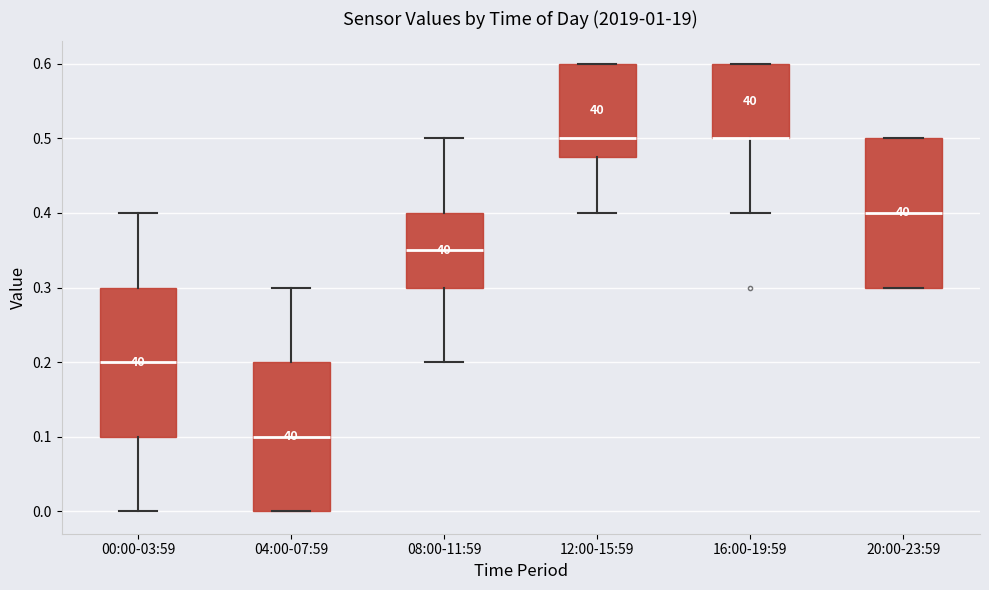

Reading left to right, transcribe this box plot: for each box, give where its median line is, the range the box spans, and where its two whiskers end, as read against the y-axis. The values are not printed on the chart, so give them approximately, as read against the axis.

00:00-03:59: median 0.20, box 0.10 to 0.30, whiskers 0.00 to 0.40
04:00-07:59: median 0.10, box 0.00 to 0.20, whiskers 0.00 to 0.30
08:00-11:59: median 0.35, box 0.30 to 0.40, whiskers 0.20 to 0.50
12:00-15:59: median 0.50, box 0.48 to 0.60, whiskers 0.40 to 0.60
16:00-19:59: median 0.50 (drawn on the box's lower edge), box 0.50 to 0.60, whiskers 0.40 to 0.60
20:00-23:59: median 0.40, box 0.30 to 0.50, whiskers 0.30 to 0.50